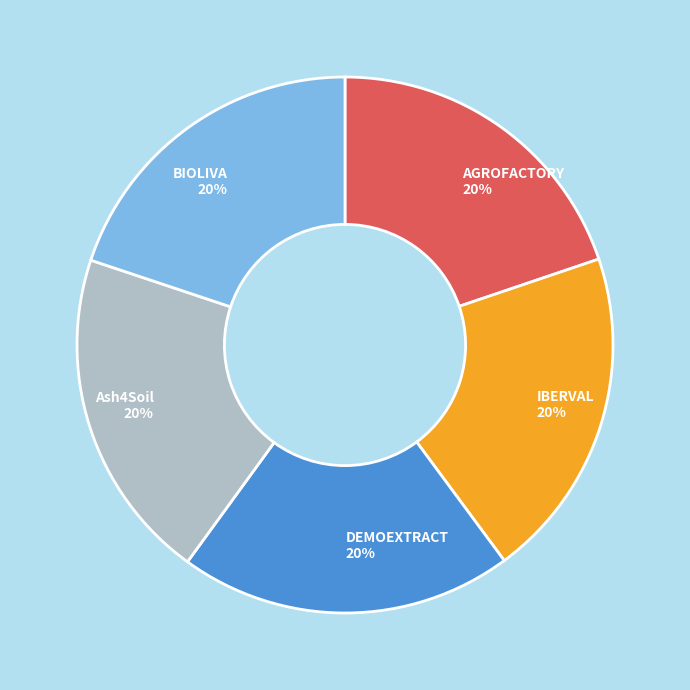

Count the number of slices in the pie.

5